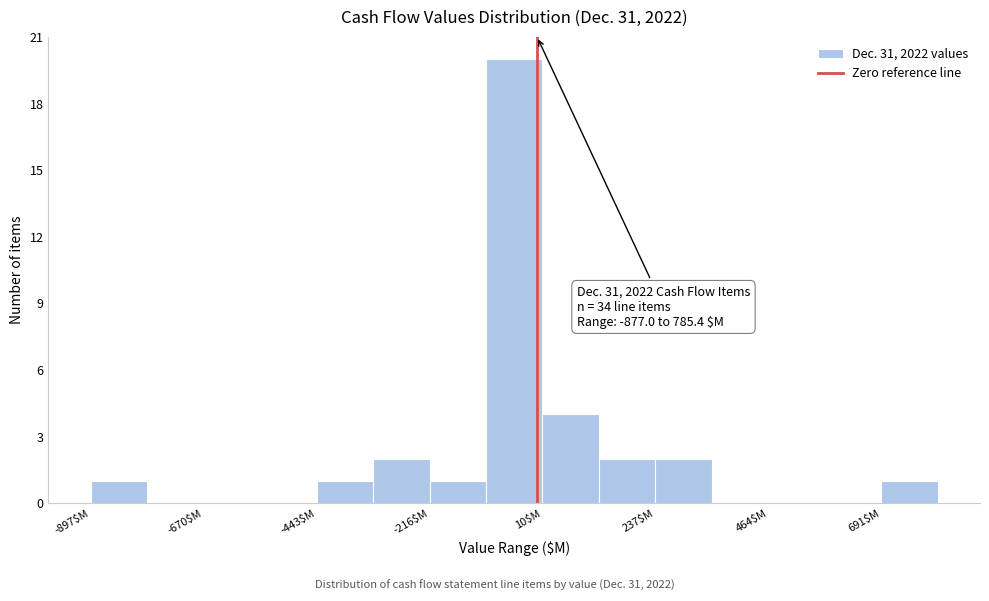

Around what value on the x-axis is the tallest bar? Give the approximate position of its centre, as read against the axis.

-50